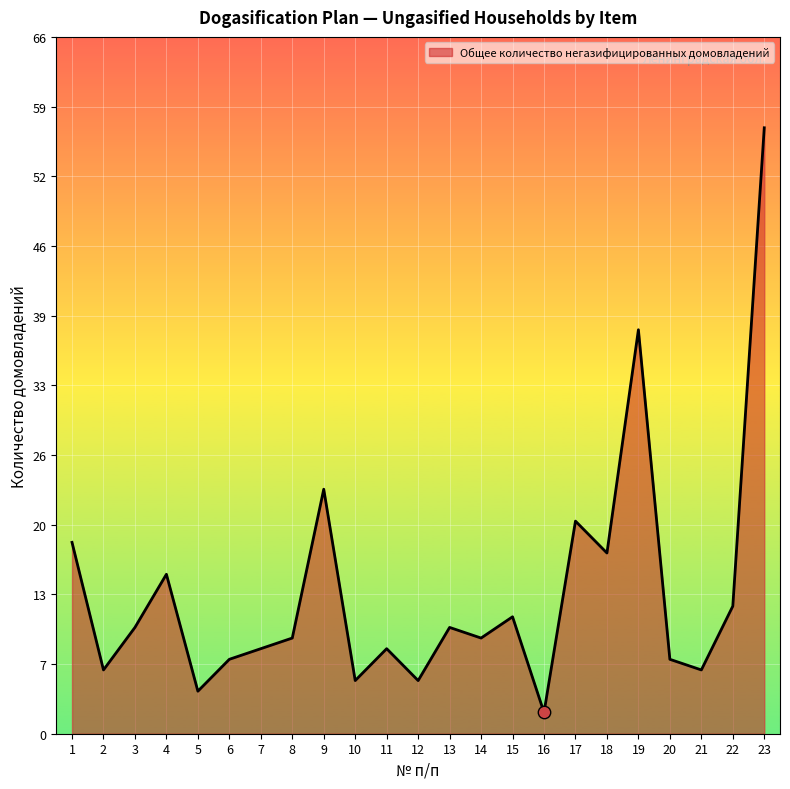

What is the change in value from 6 to 11?

+1